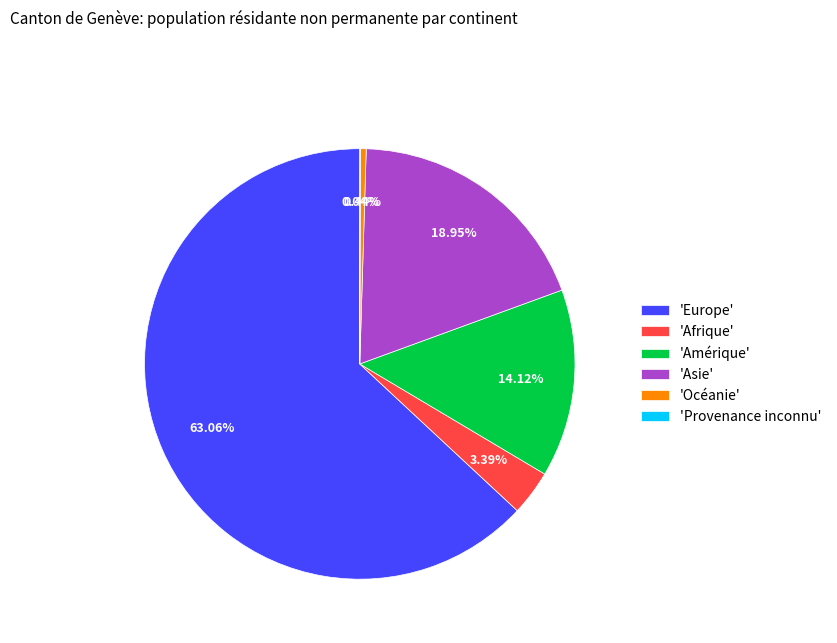

Which slice represents more than half of the pie?

'Europe'